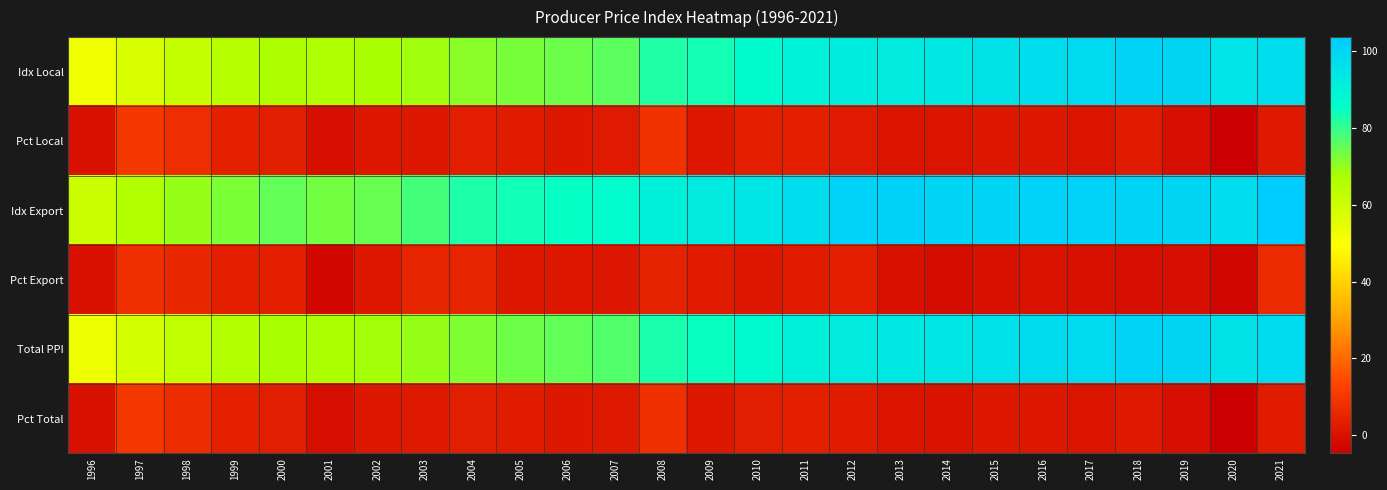

Which label corresponds to the largest value in the chart?

2021